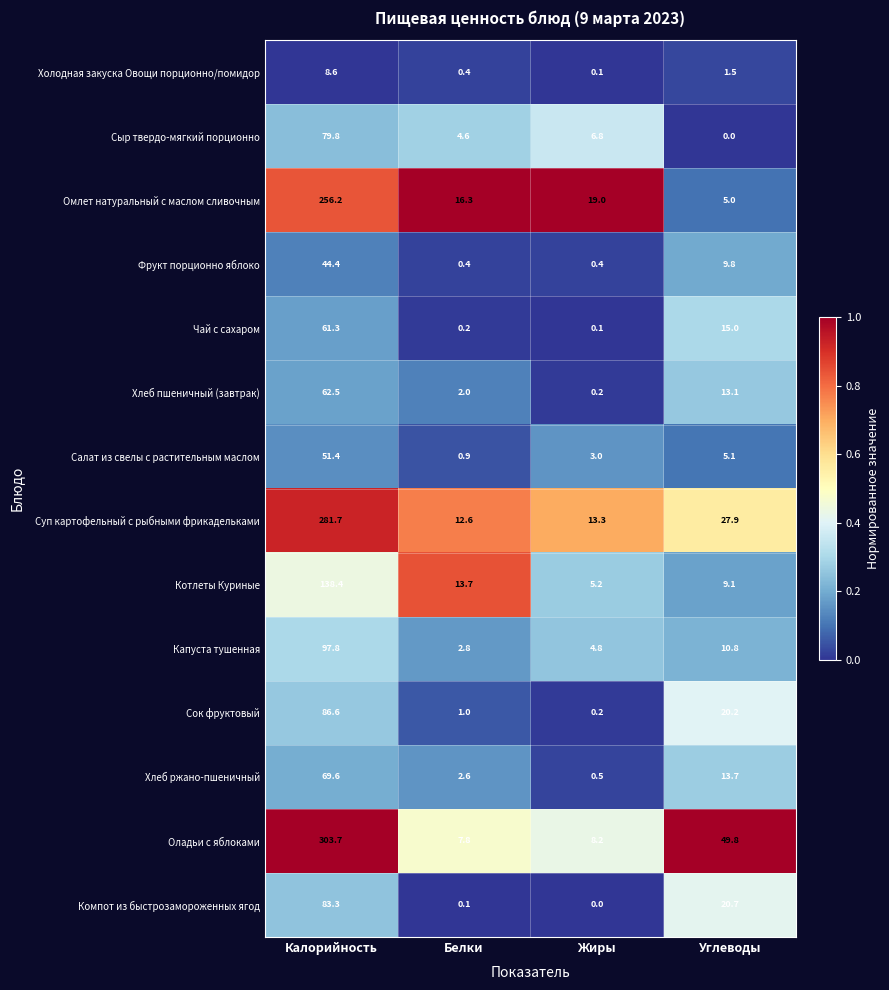

The value of Компот из быстрозамороженных ягод at Жиры is -37.0. True or false?

False